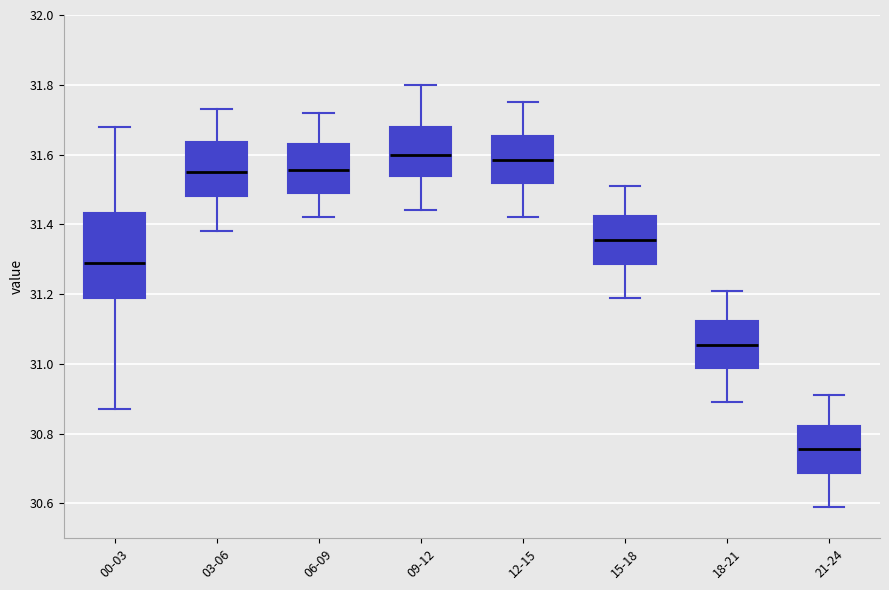

Where is the upper edge of the box for 06-09 on the y-axis? The values are not printed on the chart, so give them approximately, as read against the axis.

31.64